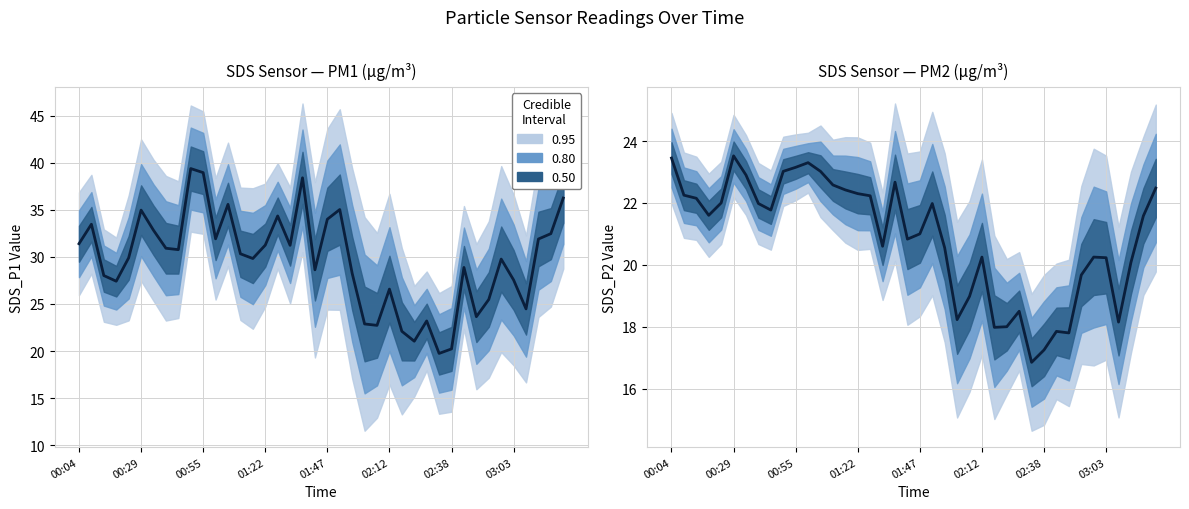

What is the label of the 27th point from the left?

02:17